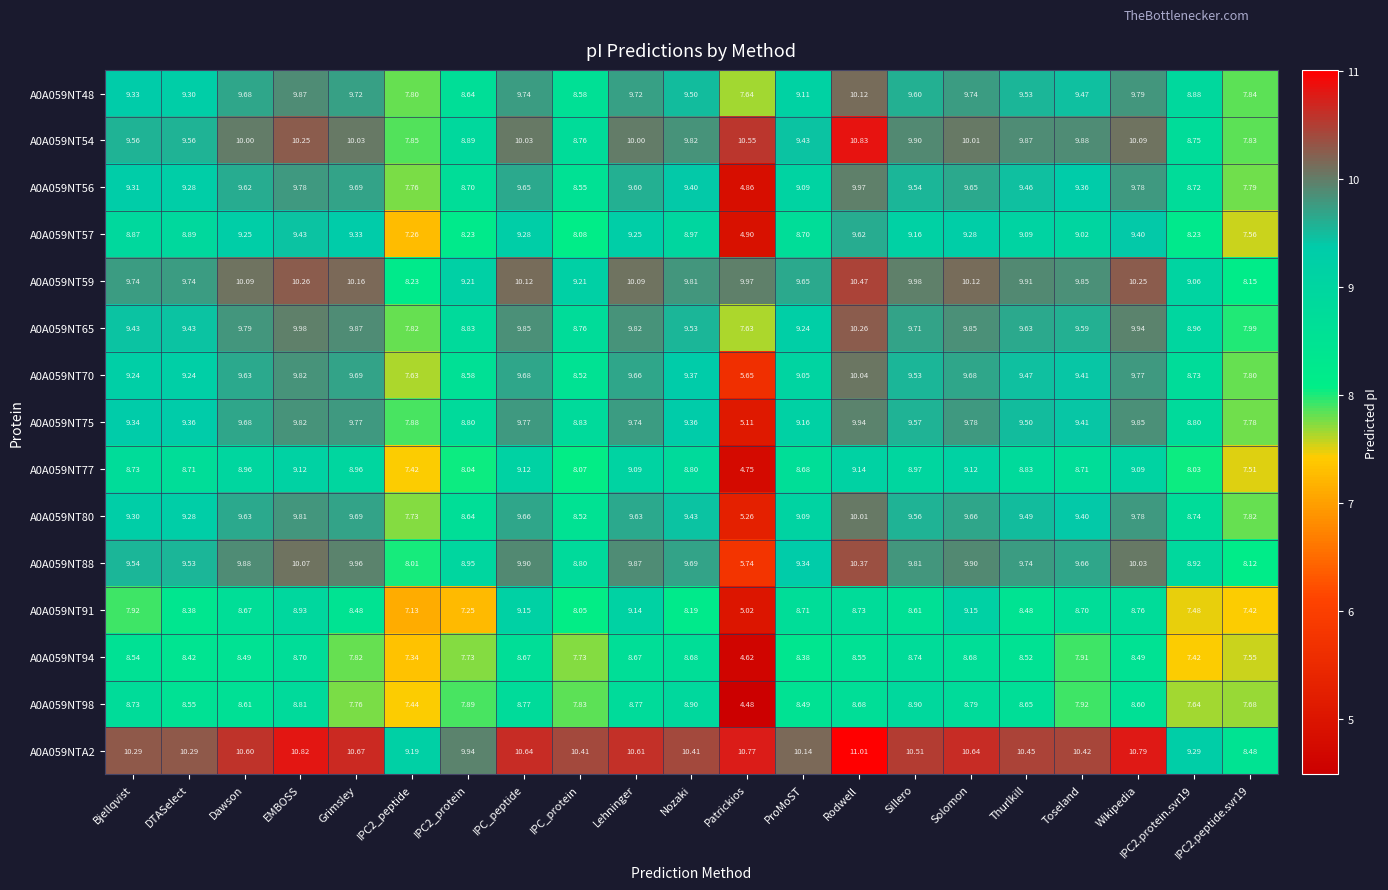

Which label corresponds to the largest value in the chart?

Rodwell